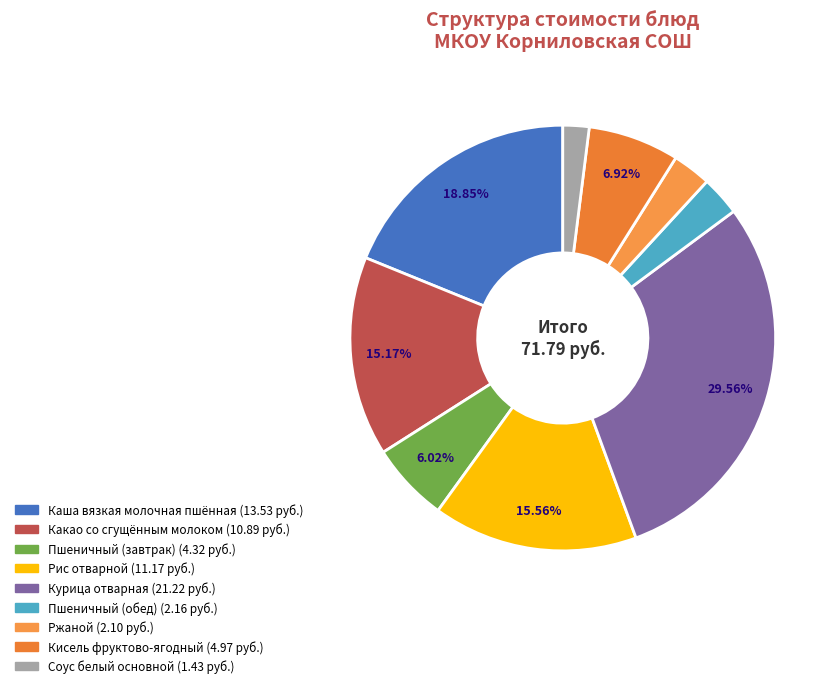

Which slice is the smallest?

Соус белый основной